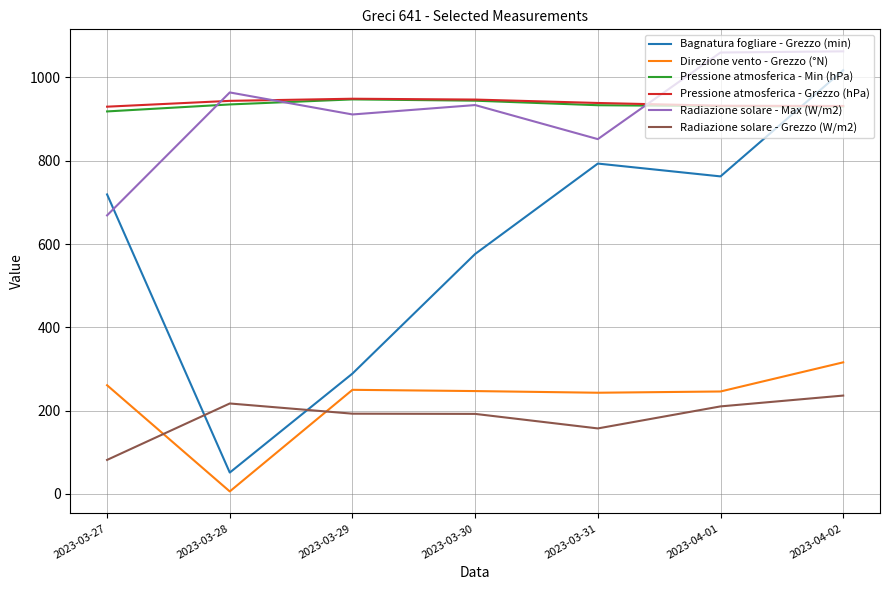

Which category has the lowest value in the Bagnatura fogliare - Grezzo (min) series?

2023-03-28